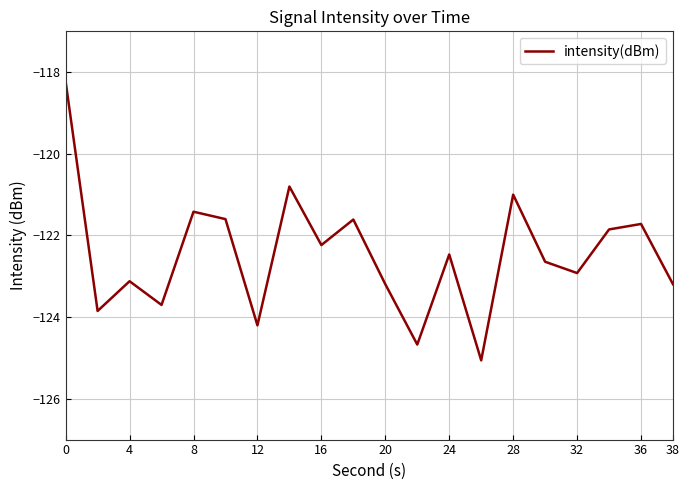

What is the maximum value shown in the chart?

-118.2